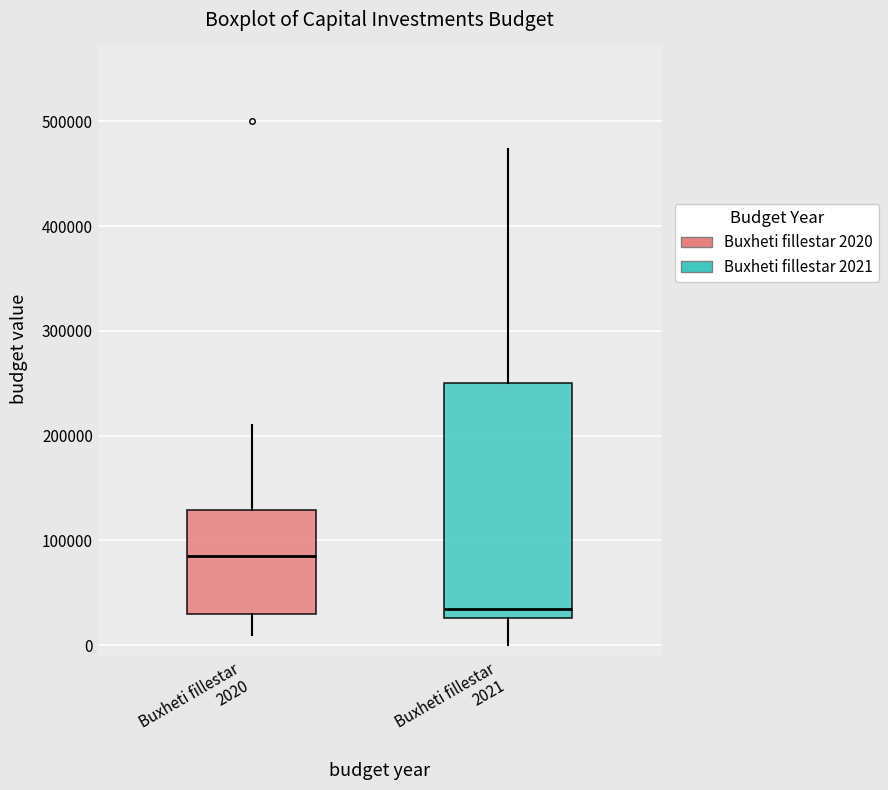

Reading left to right, read every box against the y-axis: the position of its median line, the range the box covers, and the ends of its whiskers. The values are not printed on the chart, so give them approximately, as read against the axis.

Buxheti fillestar 2020: median 90000, box 30000 to 130000, whiskers 10000 to 210000
Buxheti fillestar 2021: median 30000 (just above the box's lower edge), box 30000 to 250000, whiskers 0 to 470000